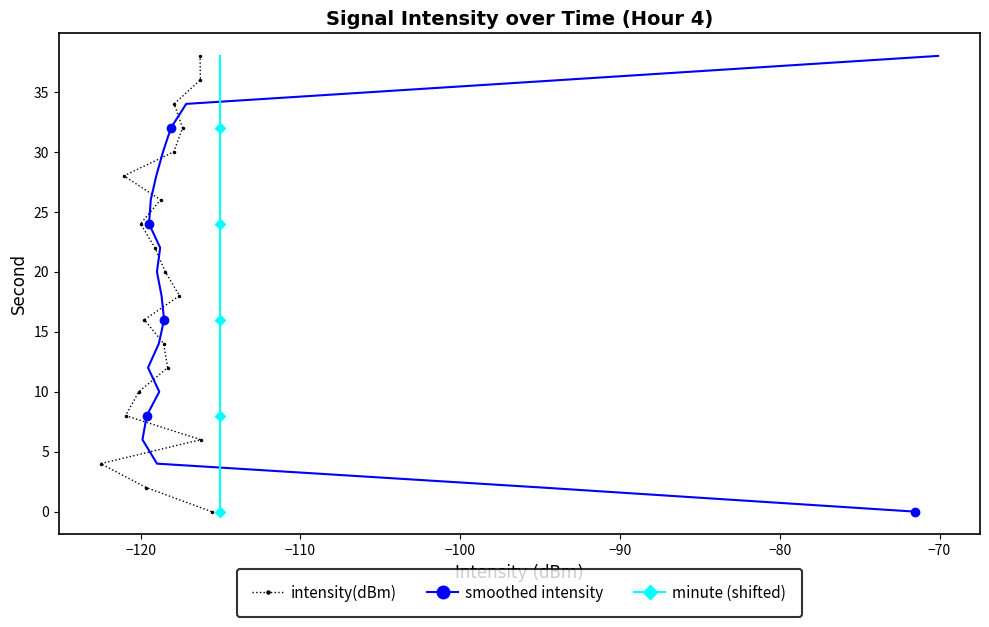

What is the value of the intensity(dBm) point at the 13th from the left?

30